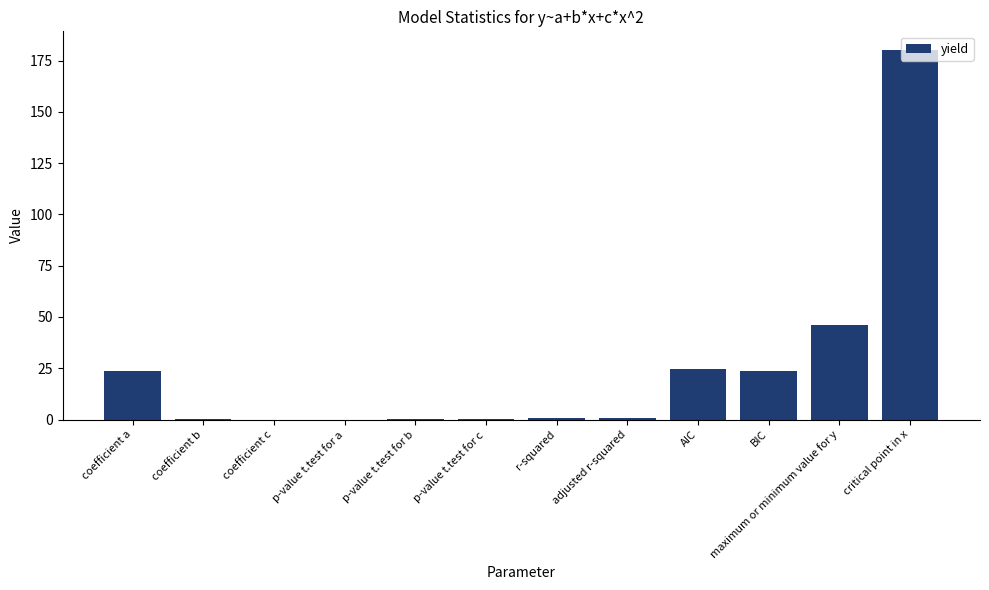

What is the approximate value at coefficient b?

0.2